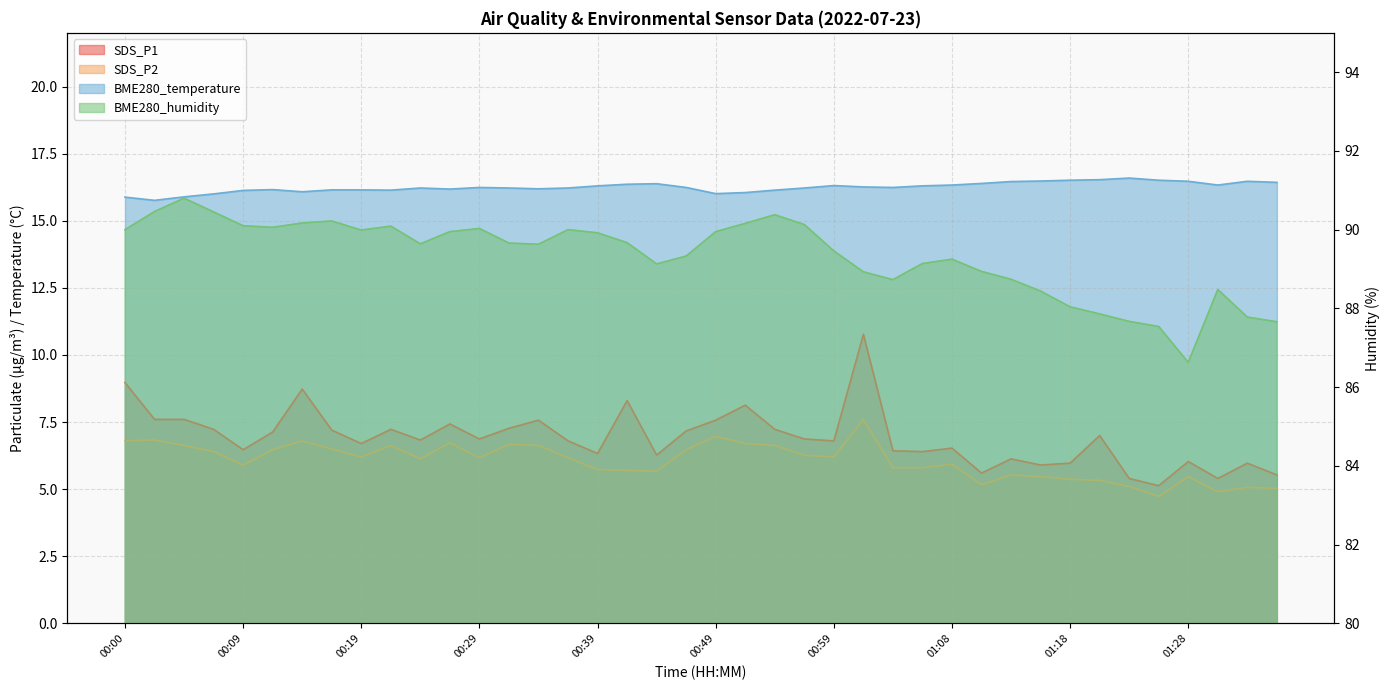

Between 00:02 and 01:35, which is larger?

00:02